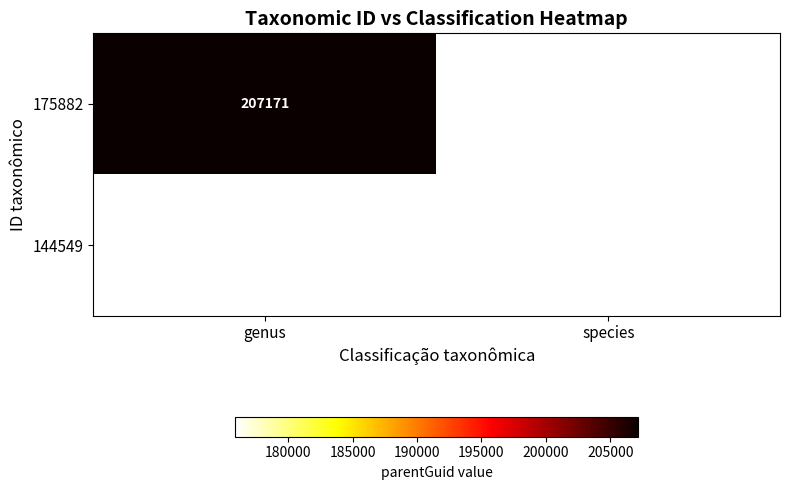

The 144549 series shows 77066 at species. True or false?

False